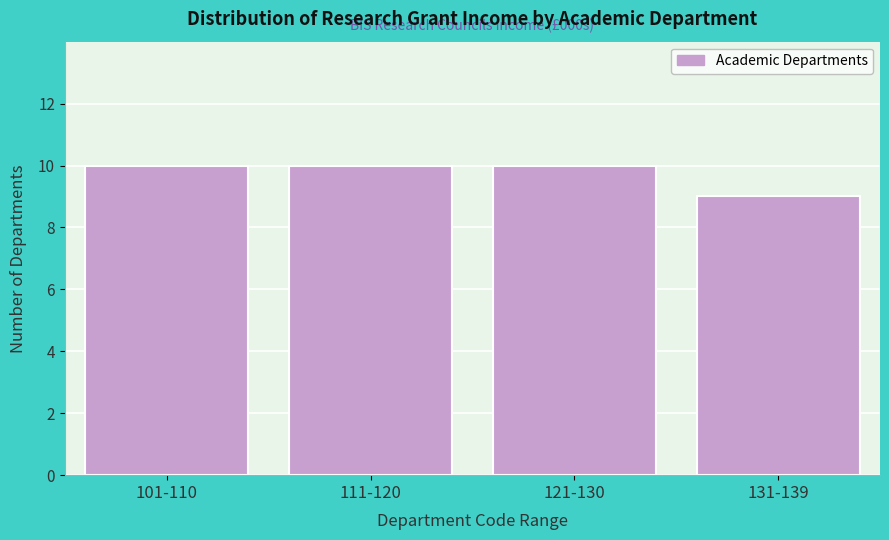

Reading left to right, what are all the values shown in this chart?

101-110=10	111-120=10	121-130=10	131-139=9